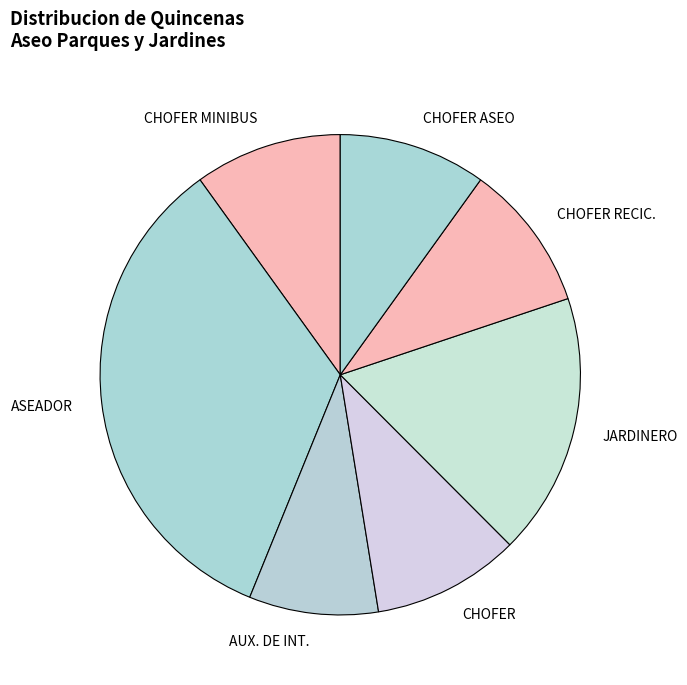

Is the sum of JARDINERO and CHOFER greater than half?

No